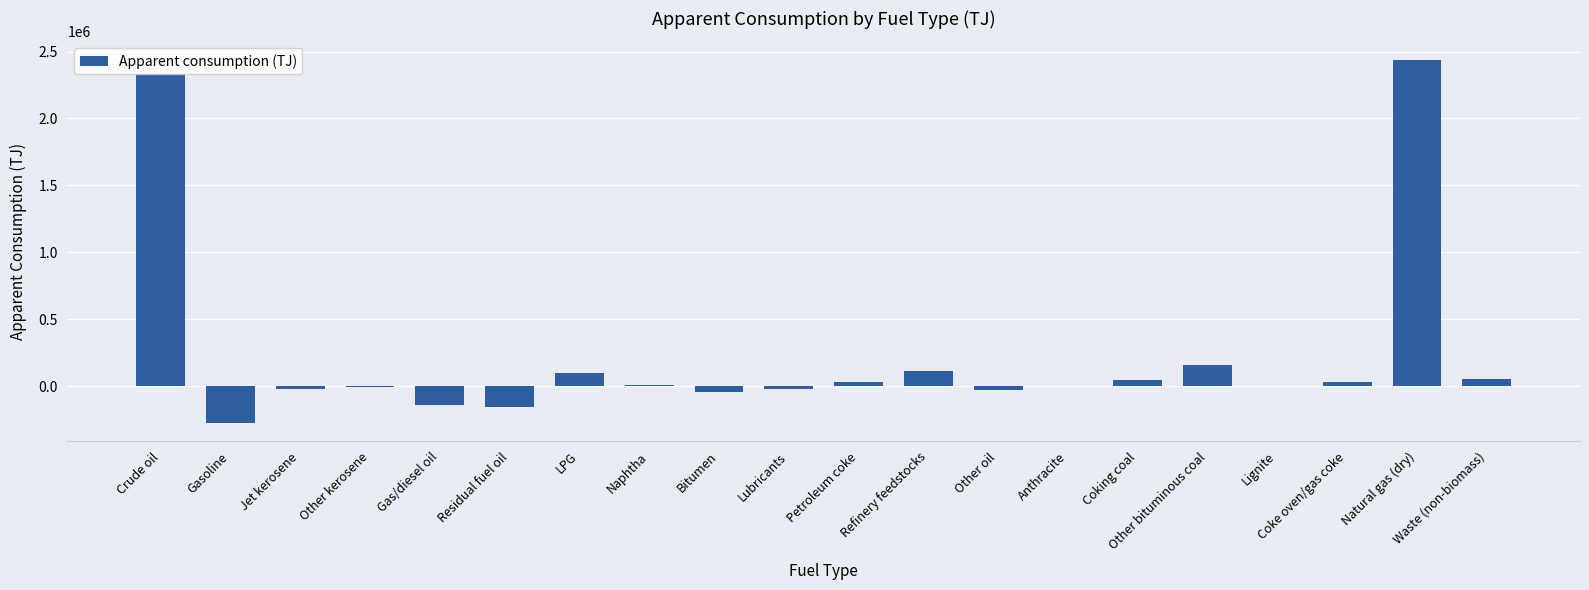

Which has a higher value, LPG or Gas/diesel oil?

LPG